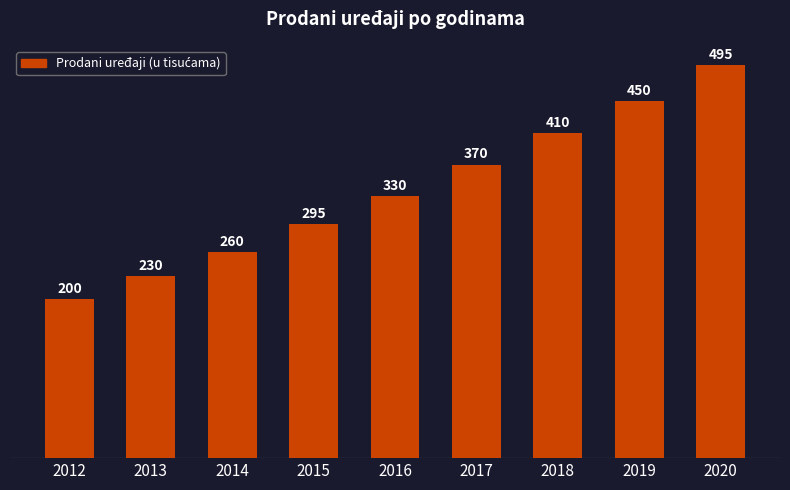

Rank the categories by value from lowest to highest.

2012, 2013, 2014, 2015, 2016, 2017, 2018, 2019, 2020